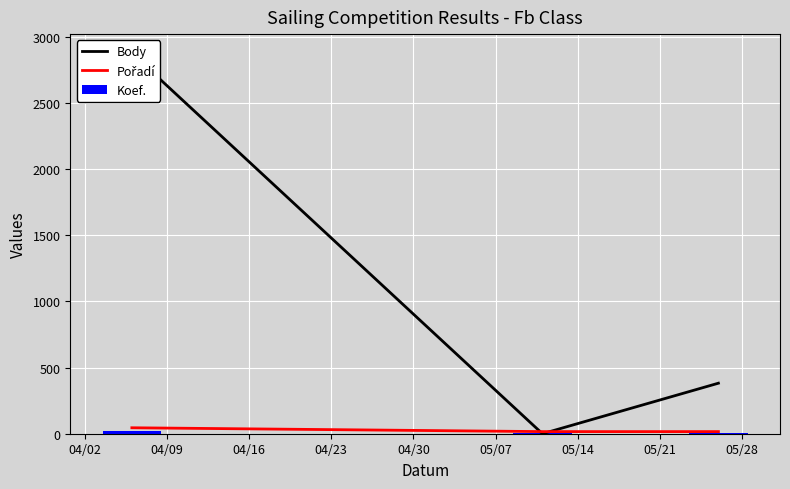

What is the lowest value of the Koef. series?

3